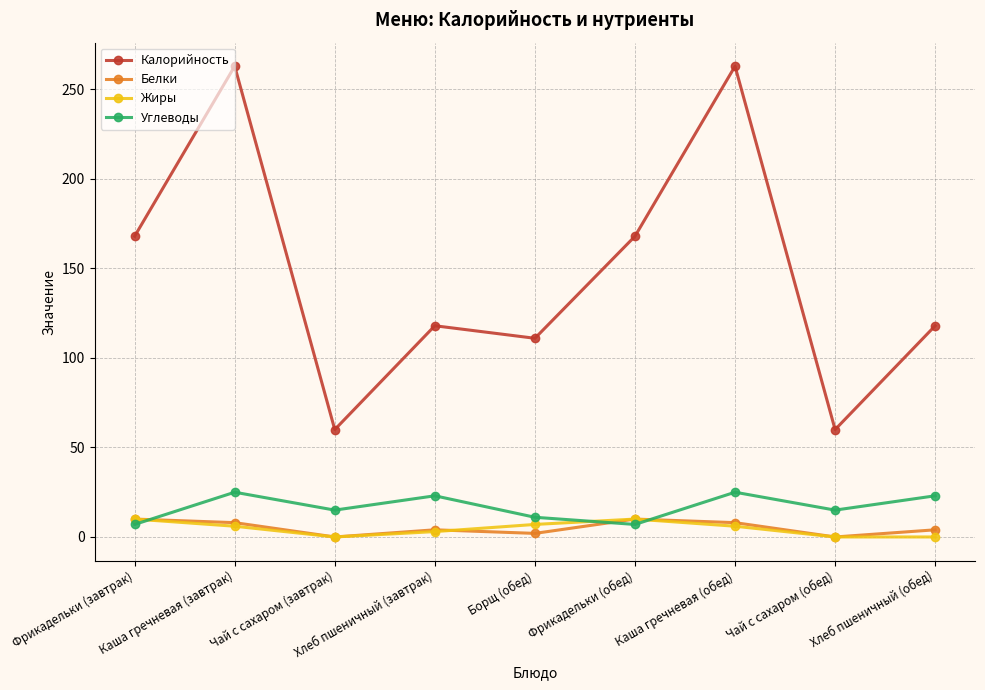

What is the difference between the maximum and minimum values in the Углеводы series?

18